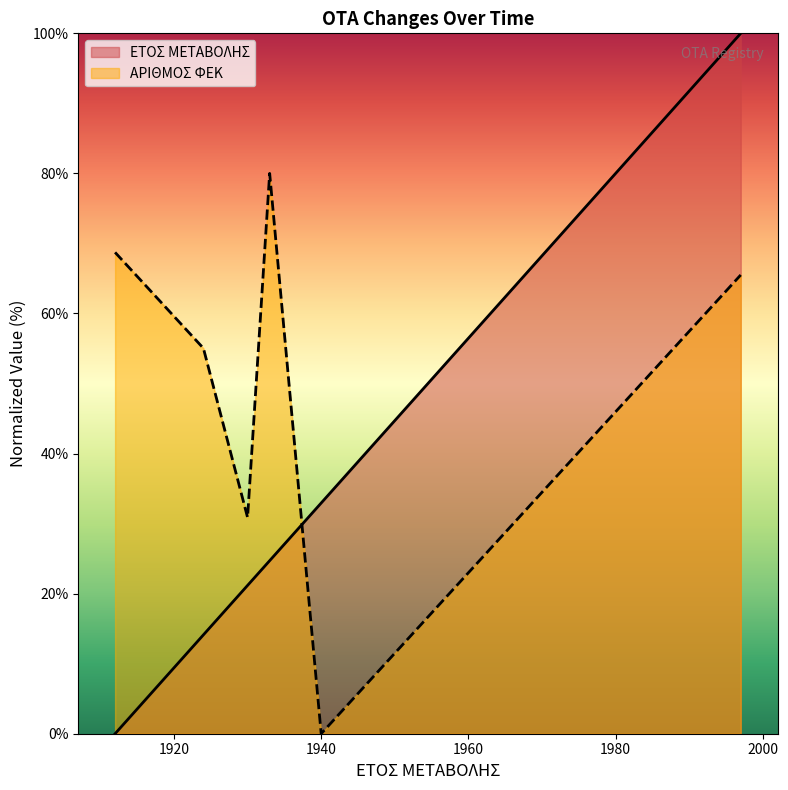

At 04/12/1997, list the series in order from smallest to largest.

ΑΡΙΘΜΟΣ ΦΕΚ, ΕΤΟΣ ΜΕΤΑΒΟΛΗΣ